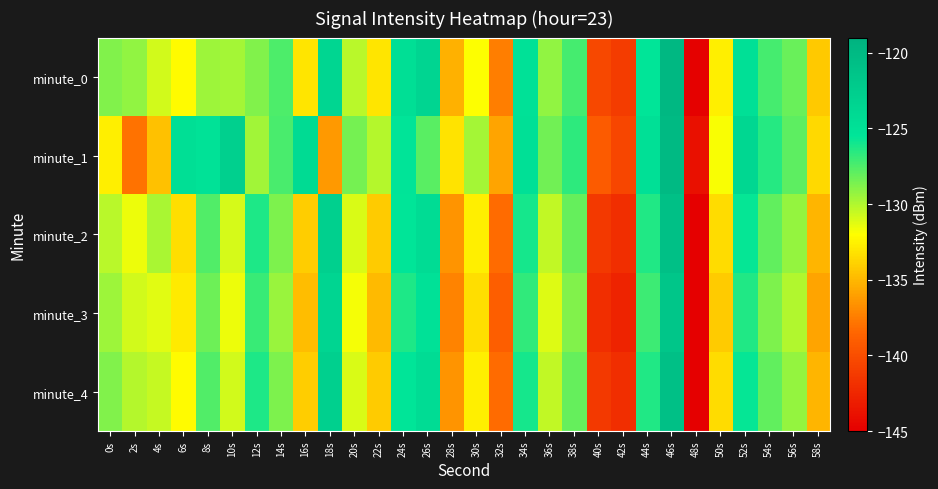

List the series in order of their peak value, highest first.

minute_0, minute_1, minute_2, minute_4, minute_3